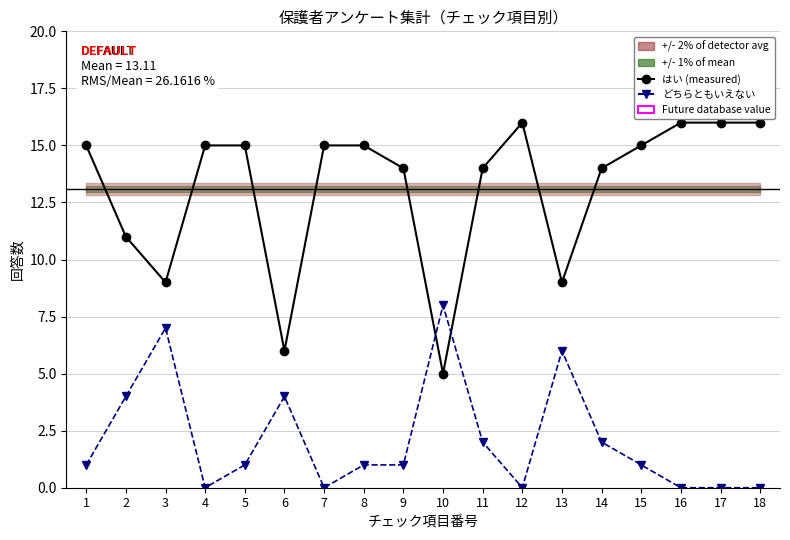

What is the value of the はい (measured) point at the 14th from the left?

14